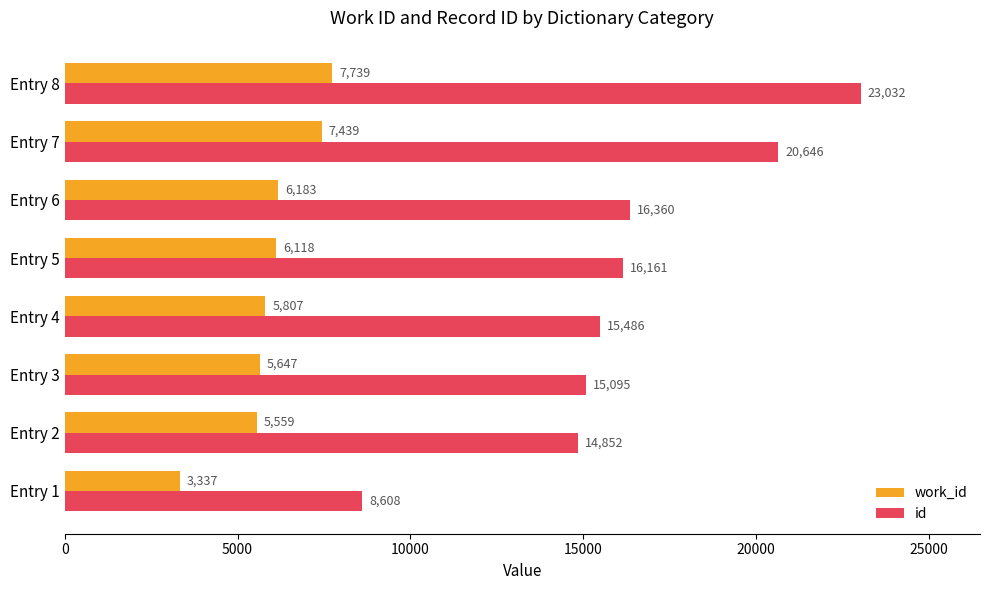

True or false: id has a value of 28218 at Entry 5.

False